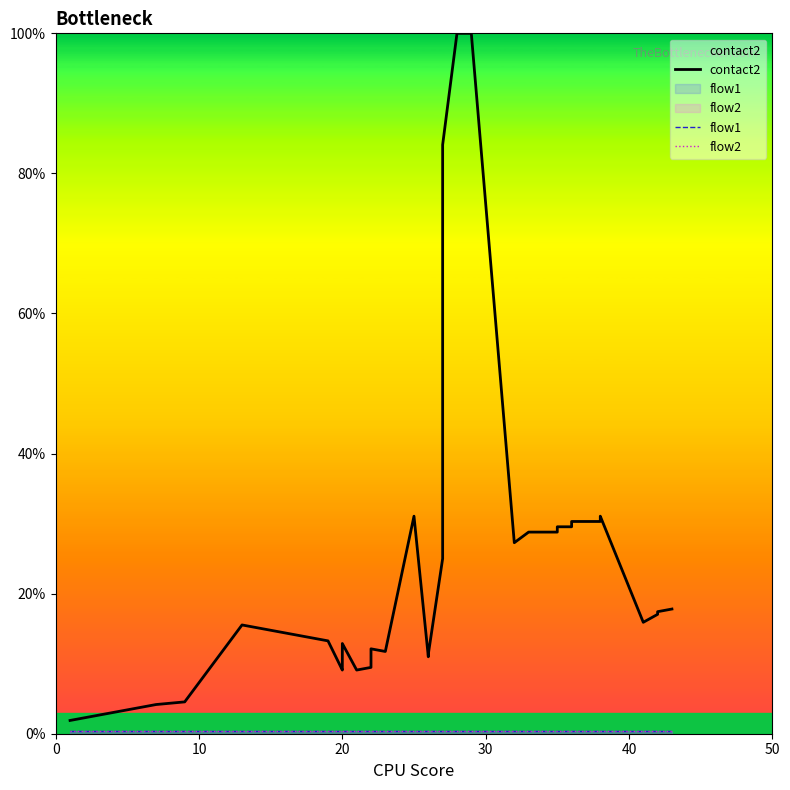

What is the value of the contact2 point at the 34th from the left?

30.3